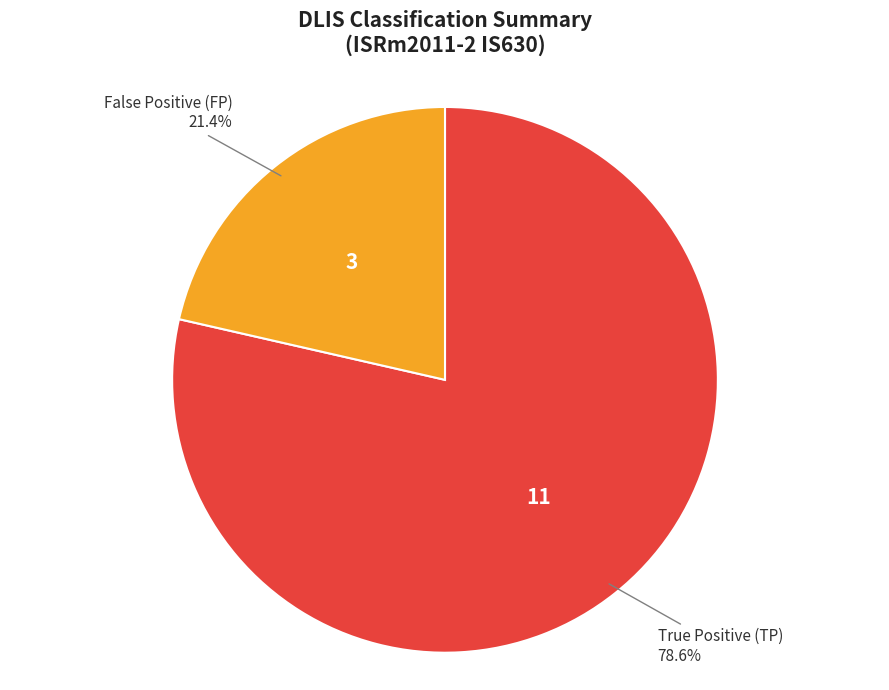

Does any single category account for the majority?

Yes